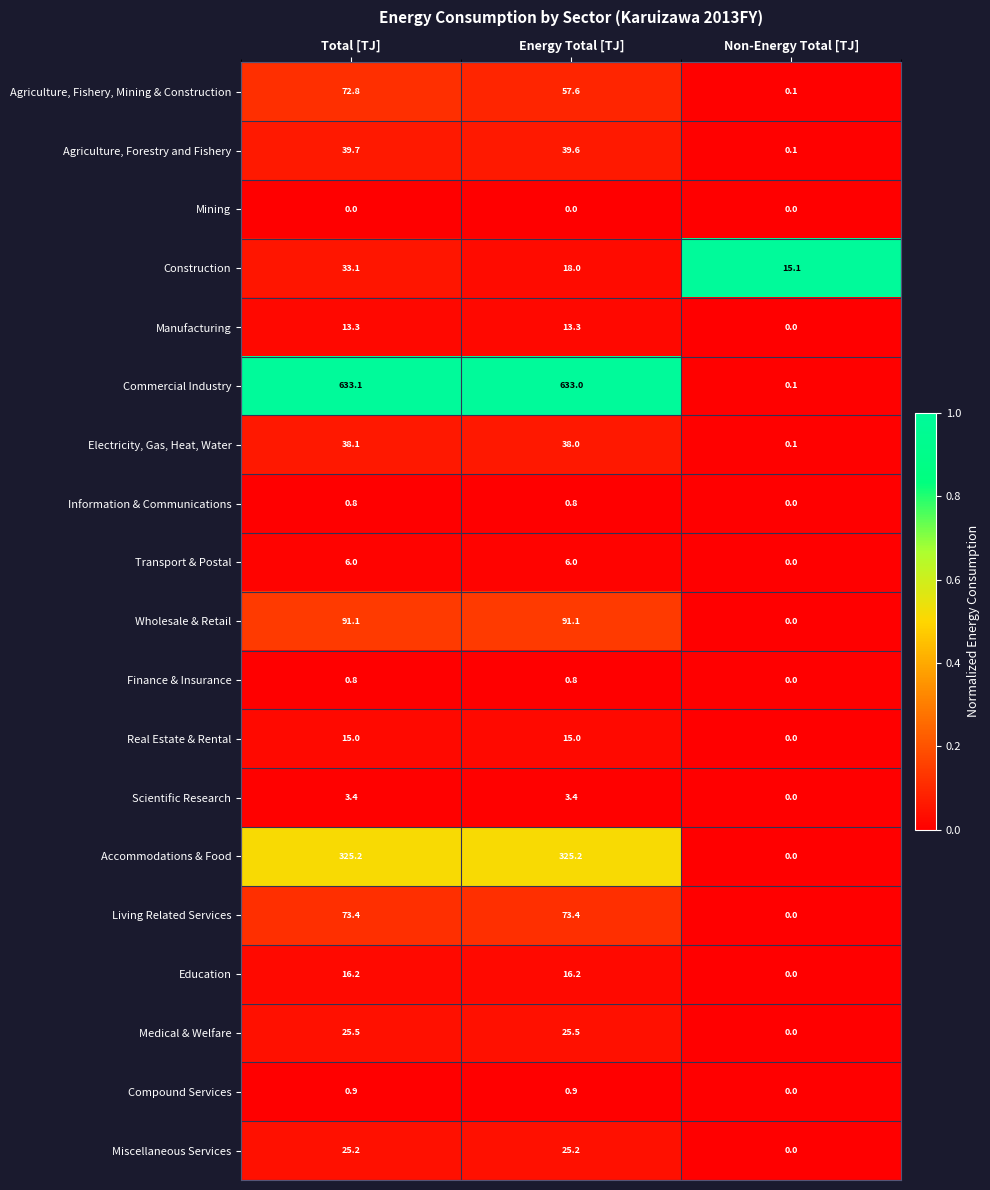

At which category is the sum across all series the highest?

Total [TJ]